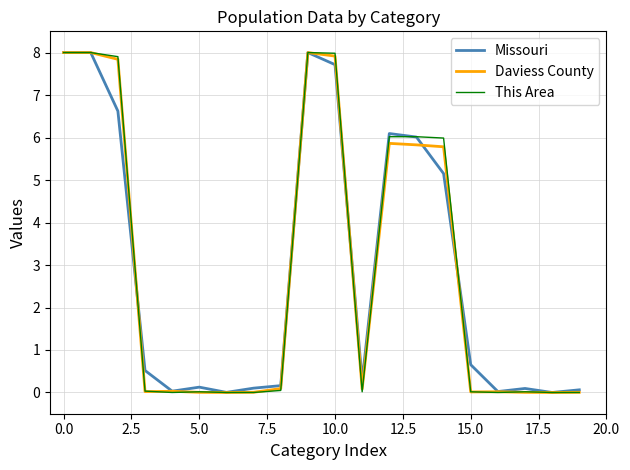

What is the greatest value displayed?

8.0